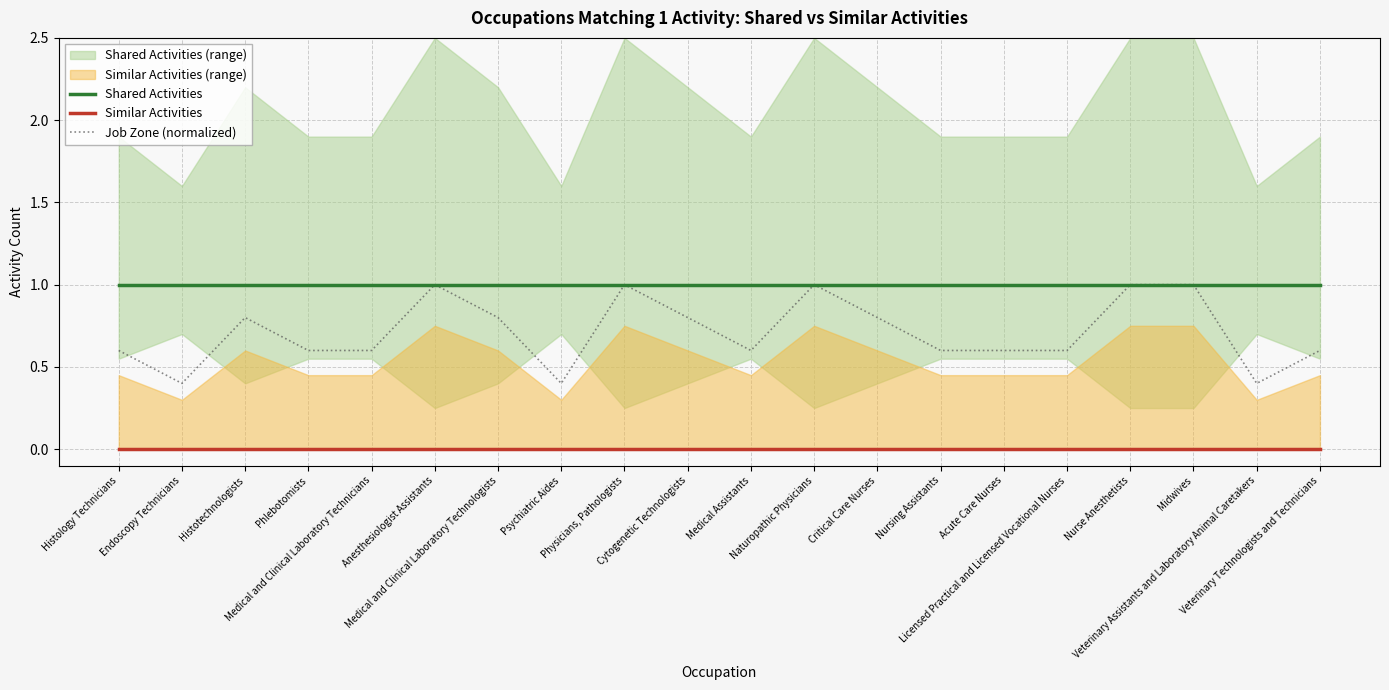

Reading left to right, list all the values displayed in this chart.

Shared Activities: Histology Technicians=1.0	Endoscopy Technicians=1.0	Histotechnologists=1.0	Phlebotomists=1.0	Medical and Clinical Laboratory Technicians=1.0	Anesthesiologist Assistants=1.0	Medical and Clinical Laboratory Technologists=1.0	Psychiatric Aides=1.0	Physicians, Pathologists=1.0	Cytogenetic Technologists=1.0	Medical Assistants=1.0	Naturopathic Physicians=1.0	Critical Care Nurses=1.0	Nursing Assistants=1.0	Acute Care Nurses=1.0	Licensed Practical and Licensed Vocational Nurses=1.0	Nurse Anesthetists=1.0	Midwives=1.0	Veterinary Assistants and Laboratory Animal Caretakers=1.0	Veterinary Technologists and Technicians=1.0
Similar Activities: Histology Technicians=0.0	Endoscopy Technicians=0.0	Histotechnologists=0.0	Phlebotomists=0.0	Medical and Clinical Laboratory Technicians=0.0	Anesthesiologist Assistants=0.0	Medical and Clinical Laboratory Technologists=0.0	Psychiatric Aides=0.0	Physicians, Pathologists=0.0	Cytogenetic Technologists=0.0	Medical Assistants=0.0	Naturopathic Physicians=0.0	Critical Care Nurses=0.0	Nursing Assistants=0.0	Acute Care Nurses=0.0	Licensed Practical and Licensed Vocational Nurses=0.0	Nurse Anesthetists=0.0	Midwives=0.0	Veterinary Assistants and Laboratory Animal Caretakers=0.0	Veterinary Technologists and Technicians=0.0
Job Zone (normalized): Histology Technicians=0.6	Endoscopy Technicians=0.4	Histotechnologists=0.8	Phlebotomists=0.6	Medical and Clinical Laboratory Technicians=0.6	Anesthesiologist Assistants=1.0	Medical and Clinical Laboratory Technologists=0.8	Psychiatric Aides=0.4	Physicians, Pathologists=1.0	Cytogenetic Technologists=0.8	Medical Assistants=0.6	Naturopathic Physicians=1.0	Critical Care Nurses=0.8	Nursing Assistants=0.6	Acute Care Nurses=0.6	Licensed Practical and Licensed Vocational Nurses=0.6	Nurse Anesthetists=1.0	Midwives=1.0	Veterinary Assistants and Laboratory Animal Caretakers=0.4	Veterinary Technologists and Technicians=0.6